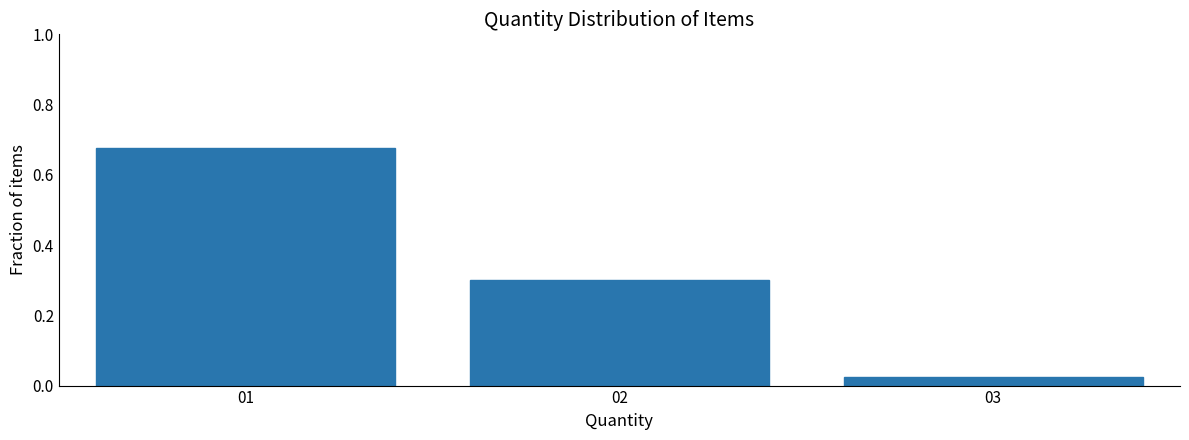

At which category does the chart reach its minimum across all series?

03